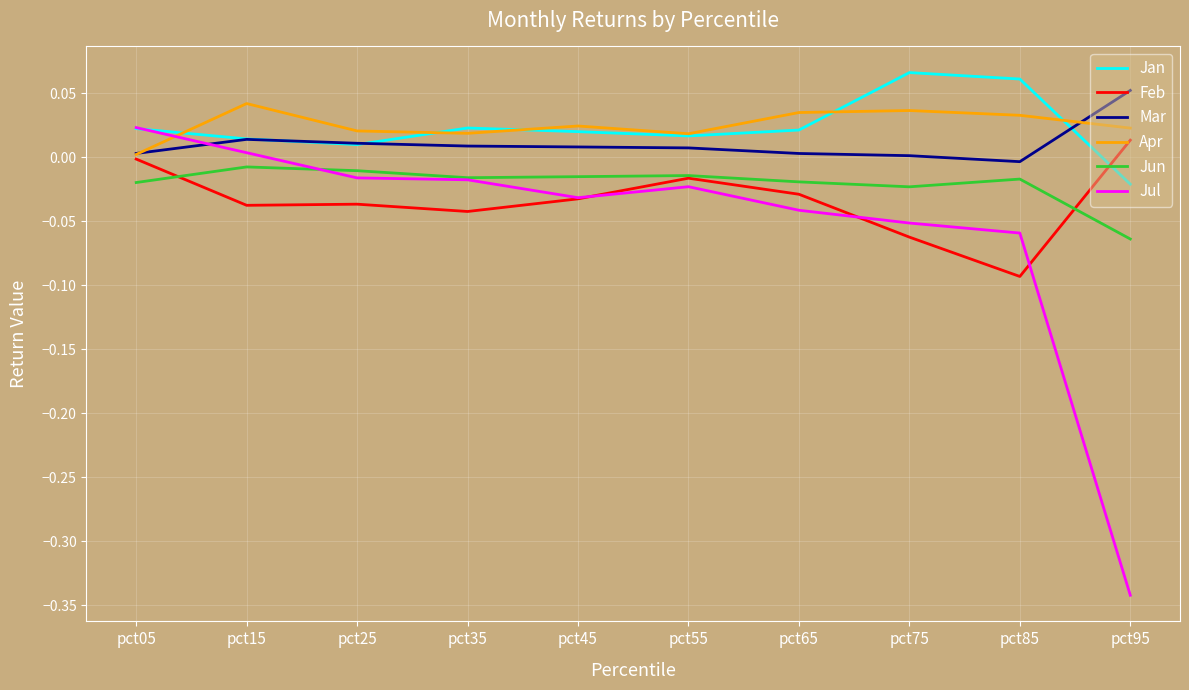

The Jun series shows -0.0 at pct35. True or false?

True